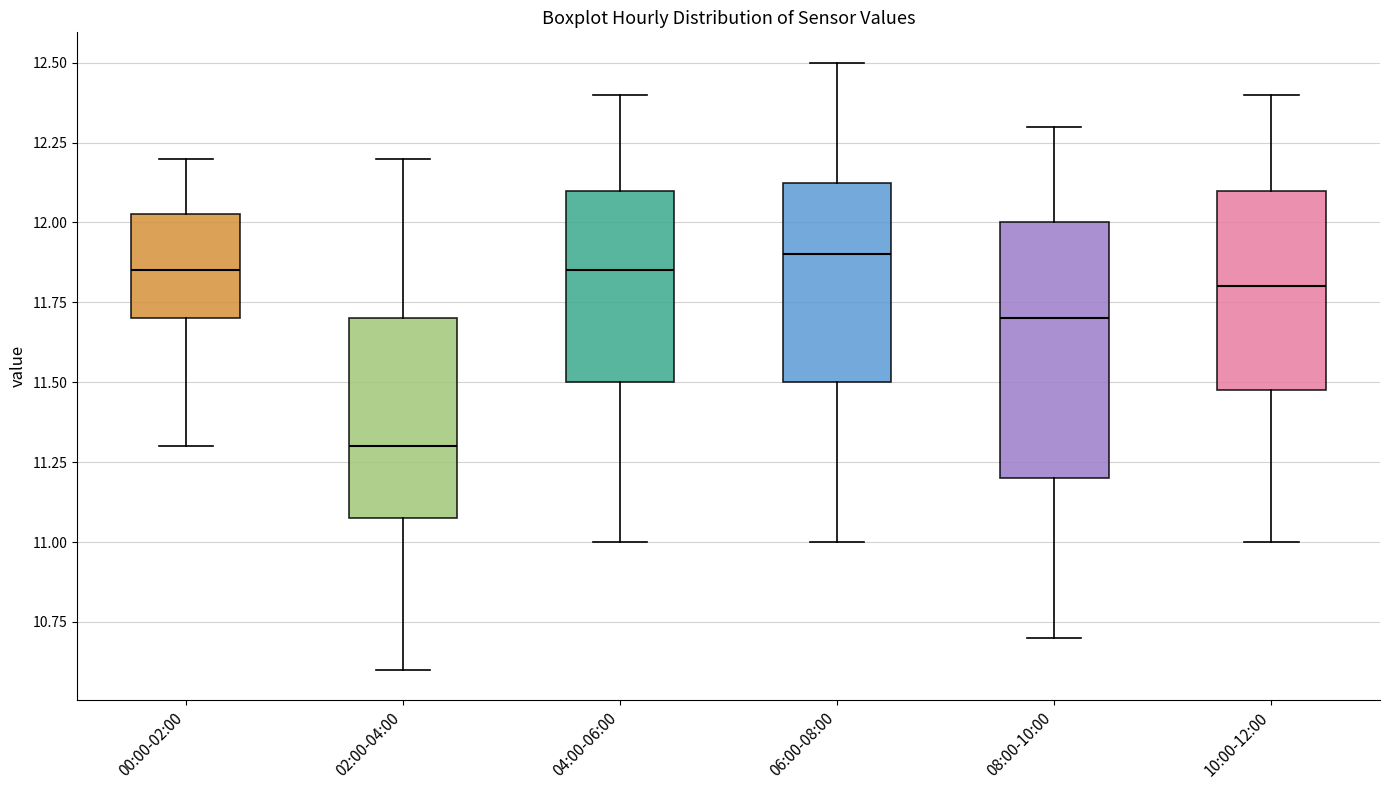

Which box has the lowest median line?

02:00-04:00